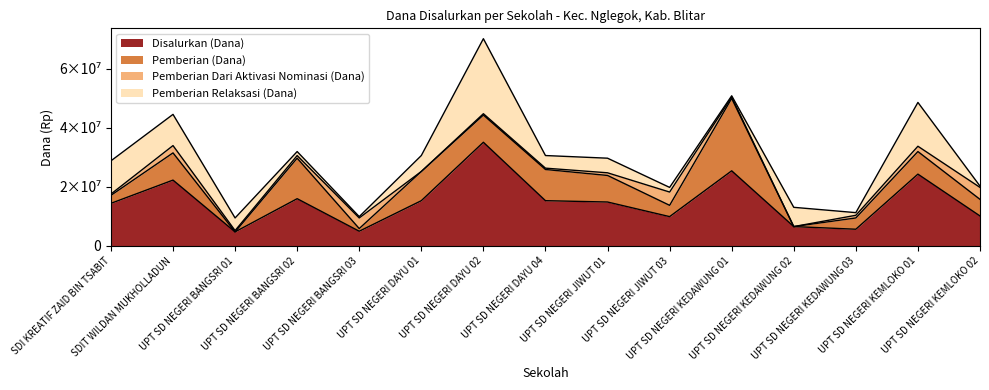

What is the label of the 6th point from the right?

UPT SD NEGERI JIWUT 03